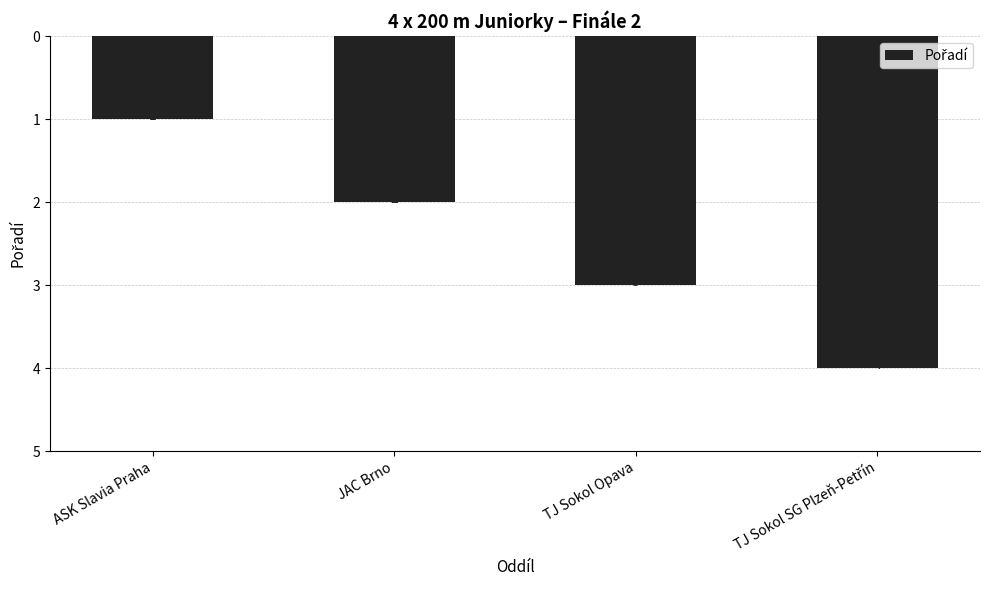

Count the values in the range 2 to 4.

3